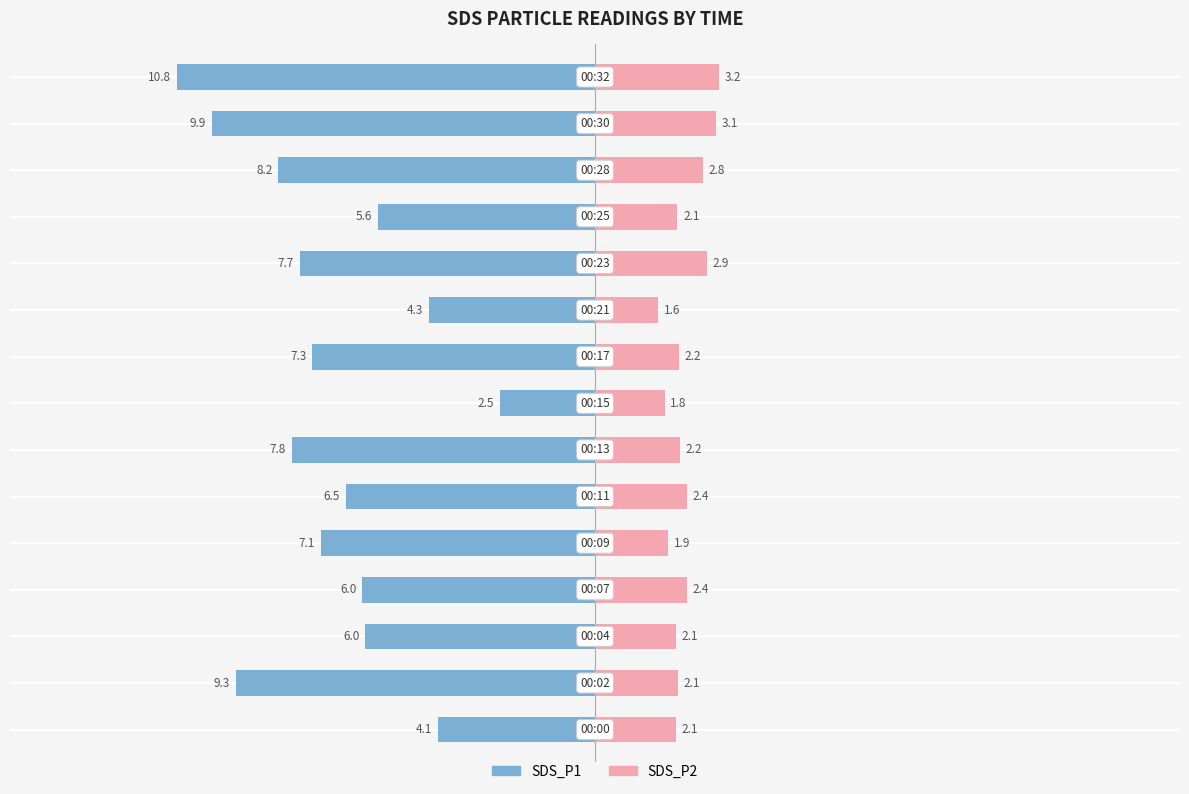

Reading left to right, list all the values displayed in this chart.

SDS_P1: -4.1	-9.3	-6.0	-6.0	-7.1	-6.5	-7.8	-2.5	-7.3	-4.3	-7.7	-5.6	-8.2	-9.9	-10.8
SDS_P2: 2.1	2.1	2.1	2.4	1.9	2.4	2.2	1.8	2.2	1.6	2.9	2.1	2.8	3.1	3.2